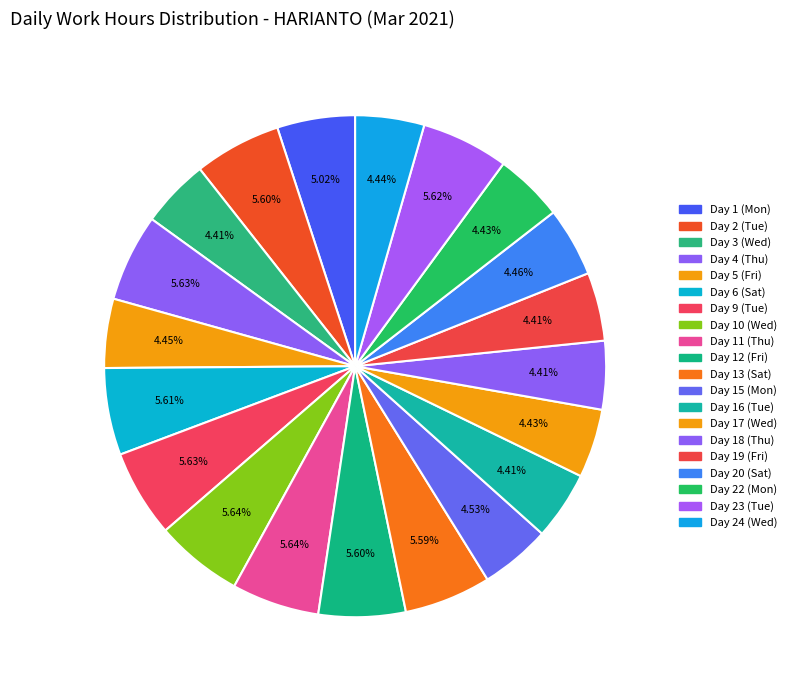

What percentage is NOT represented by Day 5 (Fri)?

95.5%